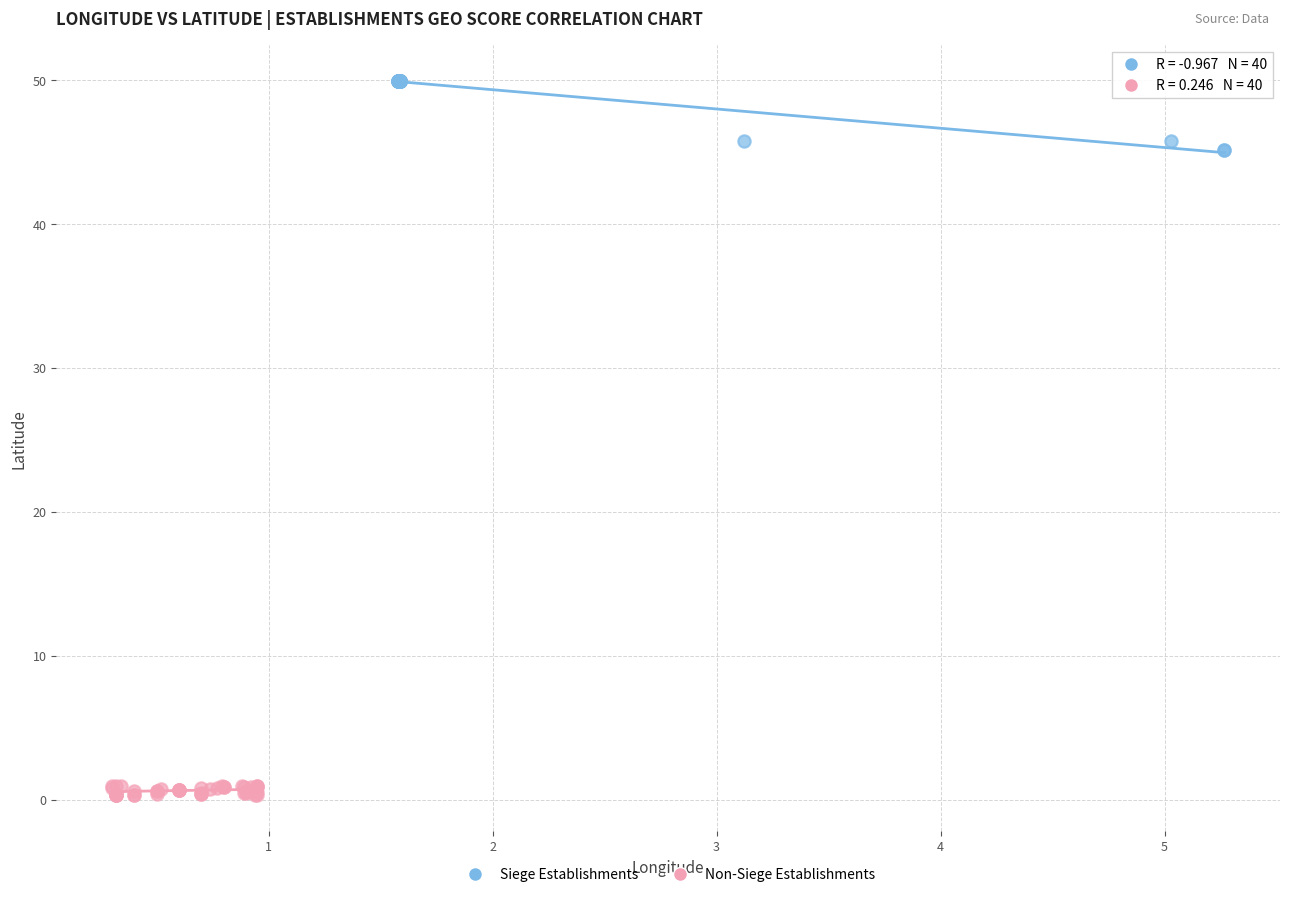

Which series has the widest spread of Y values?

Siege Establishments